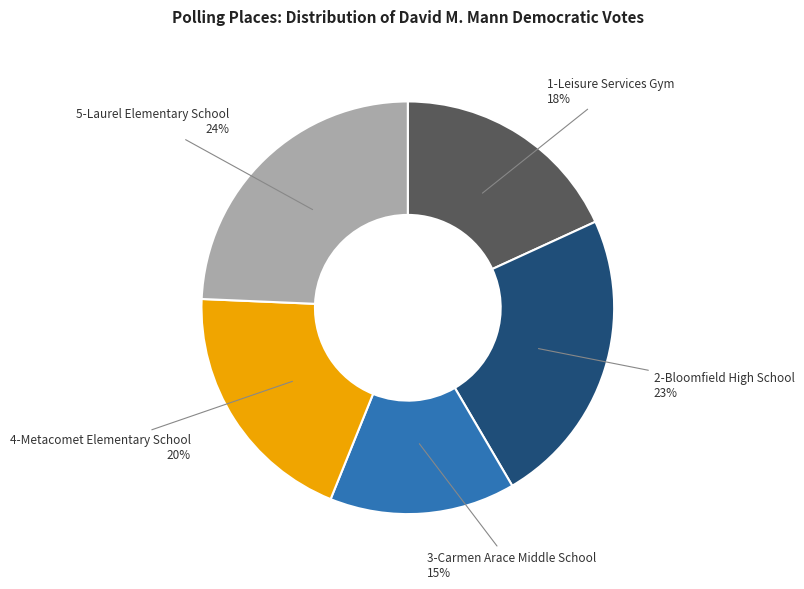

To the nearest percent, what is the combined percentage of 1-Leisure Services Gym and 5-Laurel Elementary School?

42%